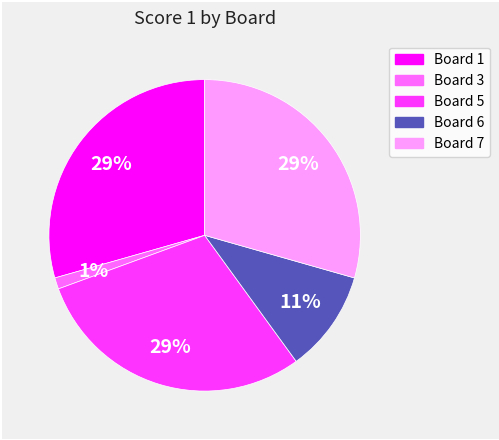

Does any single category account for the majority?

No